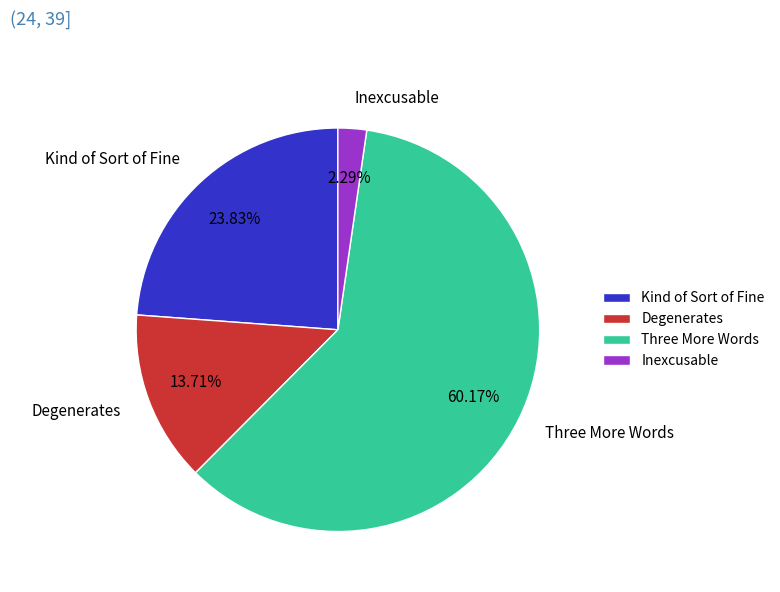

What percentage do Degenerates and Three More Words together represent?

73.9%